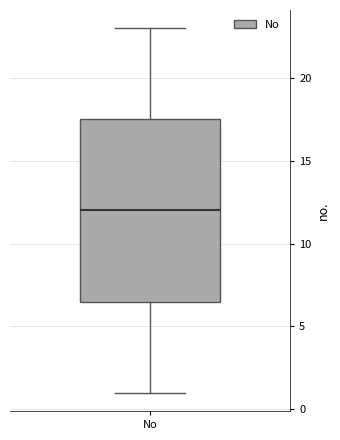

Transcribe this box plot: give where the median line is, the range the box spans, and where the two whiskers end, as read against the y-axis. The values are not printed on the chart, so give them approximately, as read against the axis.

median 12.0, box 6.5 to 17.5, whiskers 1.0 to 23.0